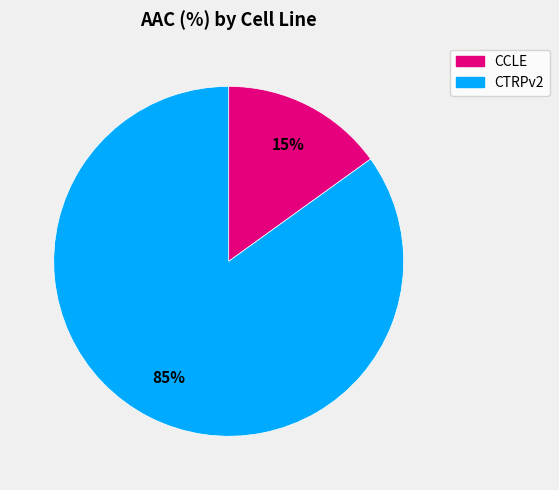

Is it true that CTRPv2 is 85% of the pie?

True